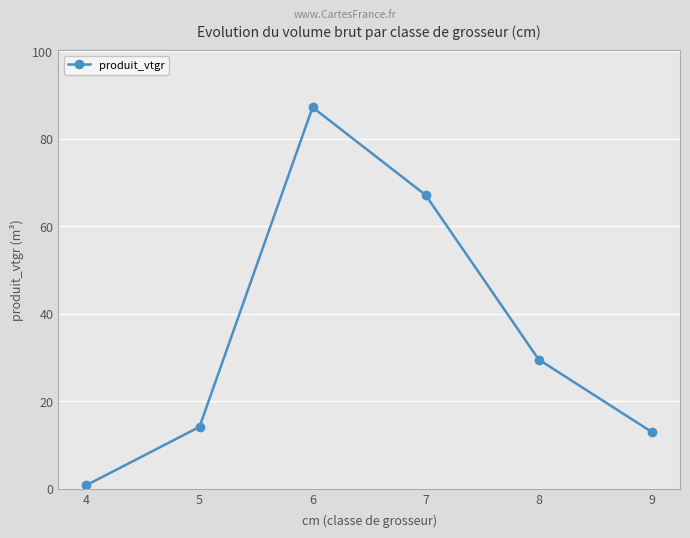

Reading left to right, list all the values displayed in this chart.

0.8	14.1	87.2	67.1	29.5	12.9